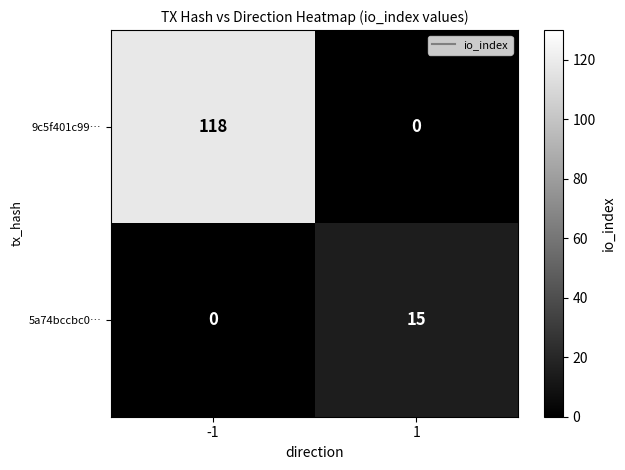

Is it true that 5a74bccbc0… equals 0 at -1?

True